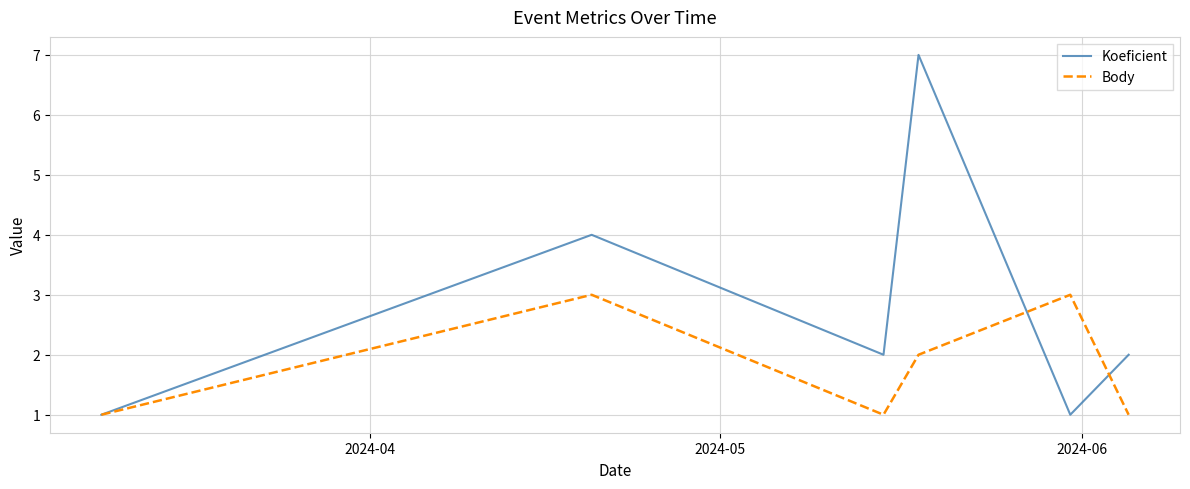

After their last crossing, which series has the higher values: Koeficient or Body?

Koeficient